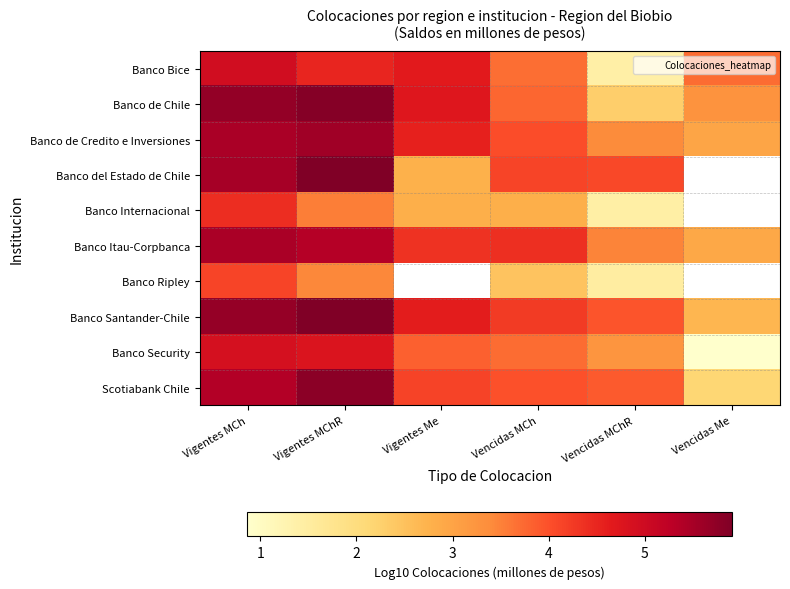

At how many categories does at least one series exceed 1?

6